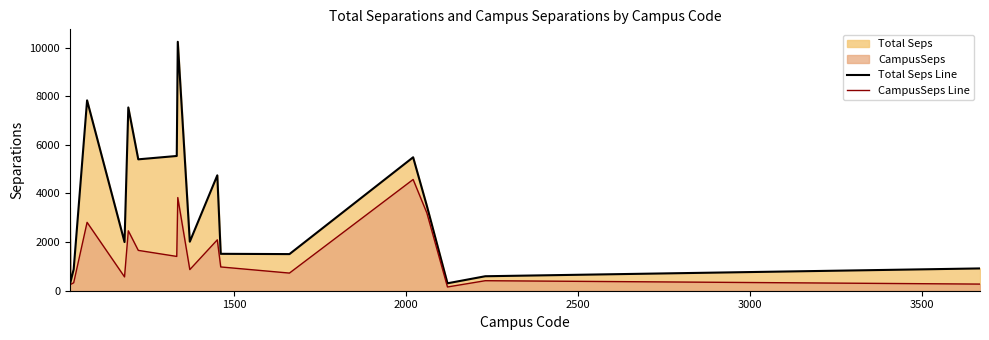

Which series has the largest range (max minus min)?

Total Seps Line